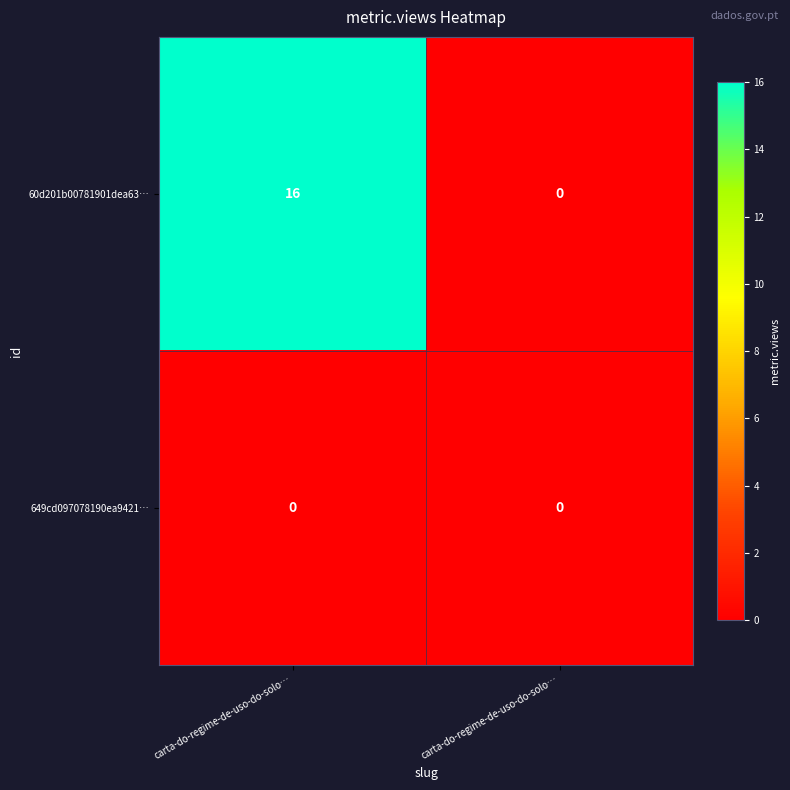

What is the total value across all series at carta-do-regime-de-uso-do-solo…?

16